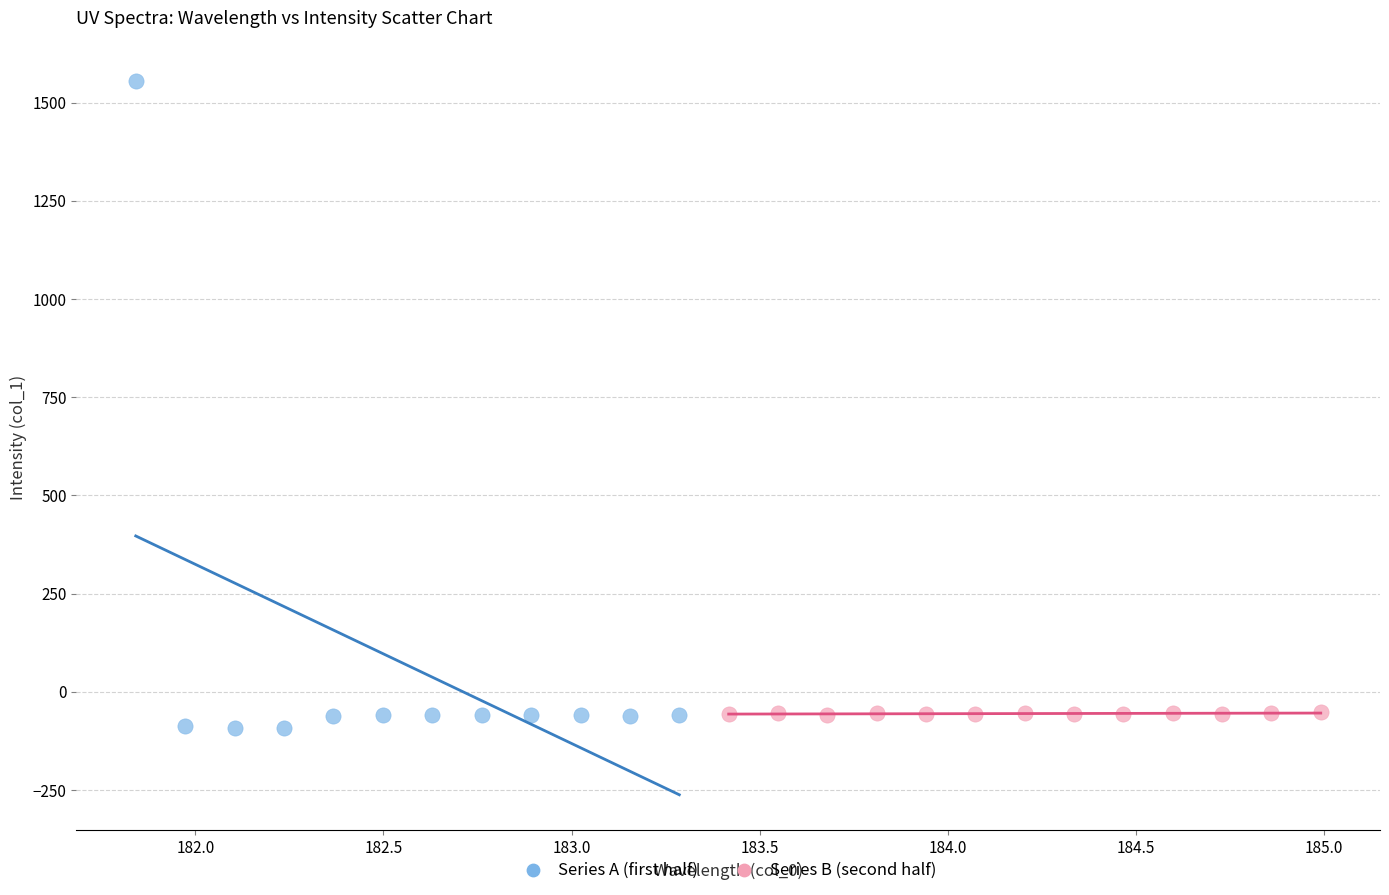

Which series contains the highest Y value?

Series A (first half)